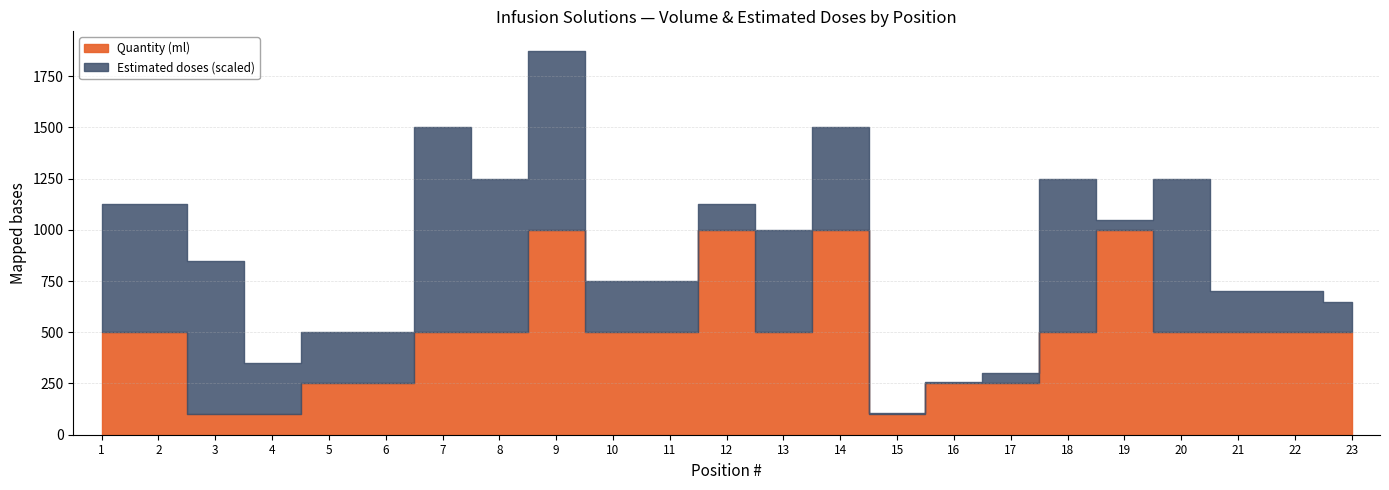

What is the lowest value of the Quantity (ml) series?

100